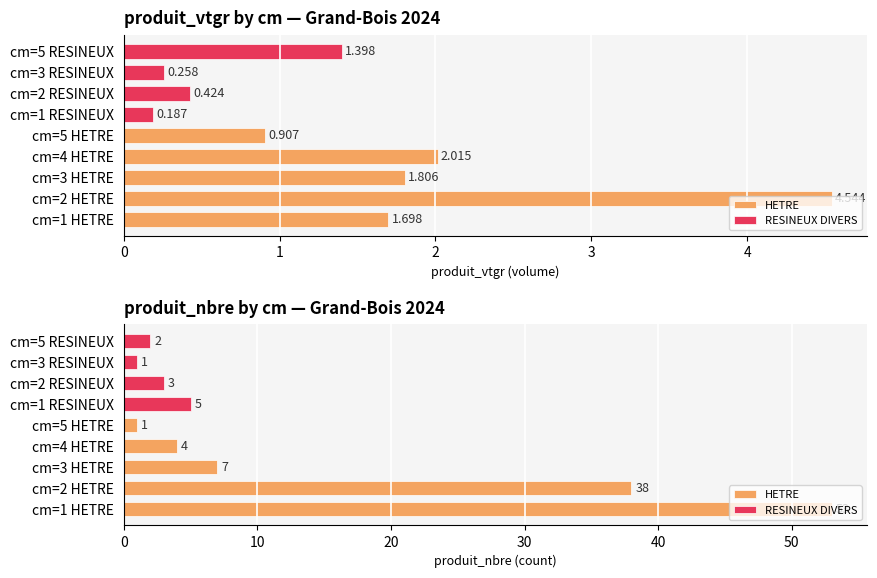

What is the difference between the produit_vtgr values at 3_HETRE and 2_RESINEUX?

1.4